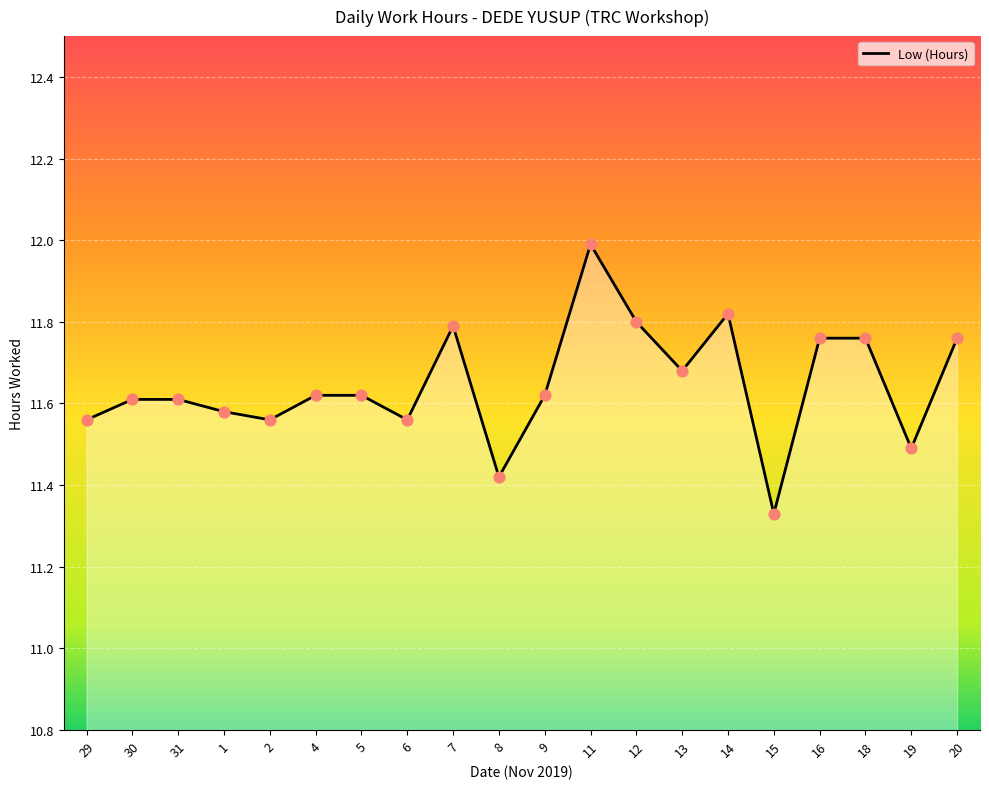

What is the change in value from 4 to 13?

+0.1